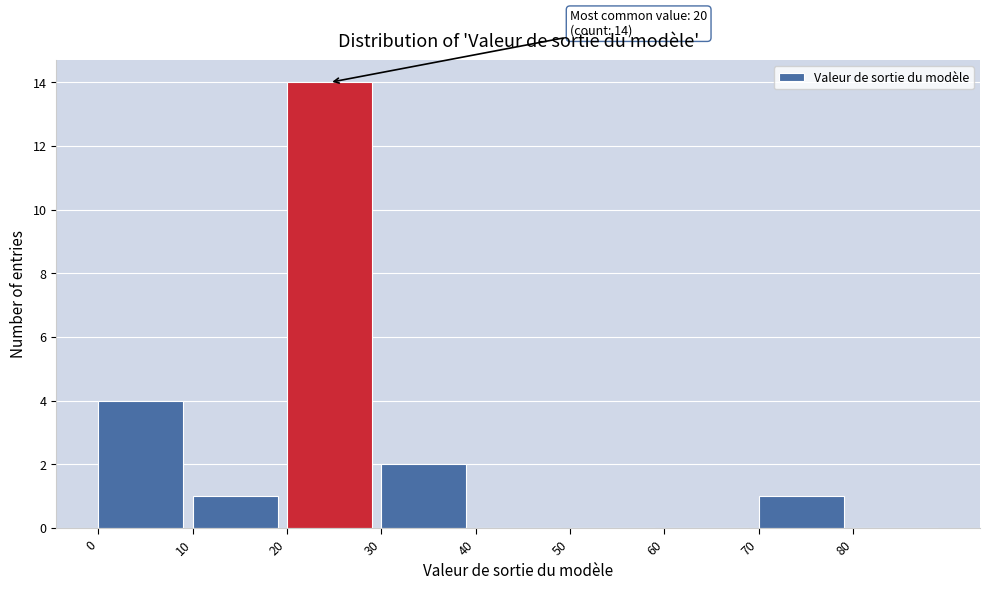

Over which range of the x-axis is the bar tallest?

20 to 30